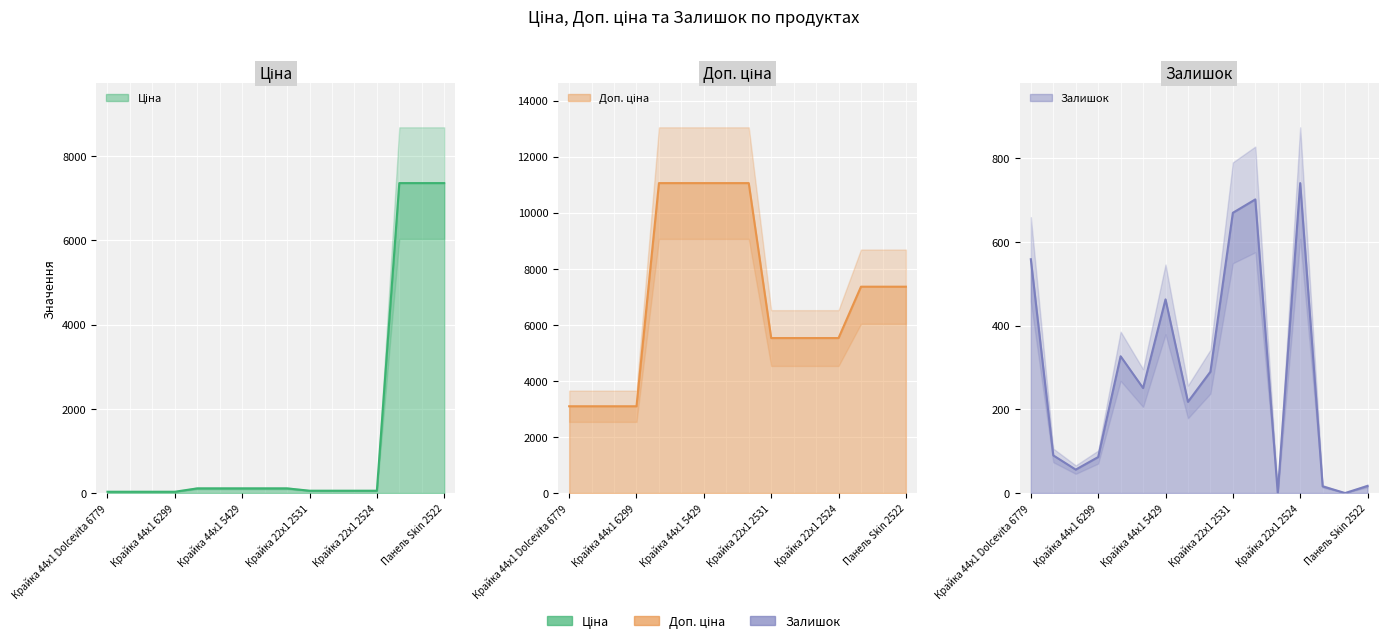

Rank the series by their average value, from lowest to highest.

Залишок, Ціна, Доп. ціна